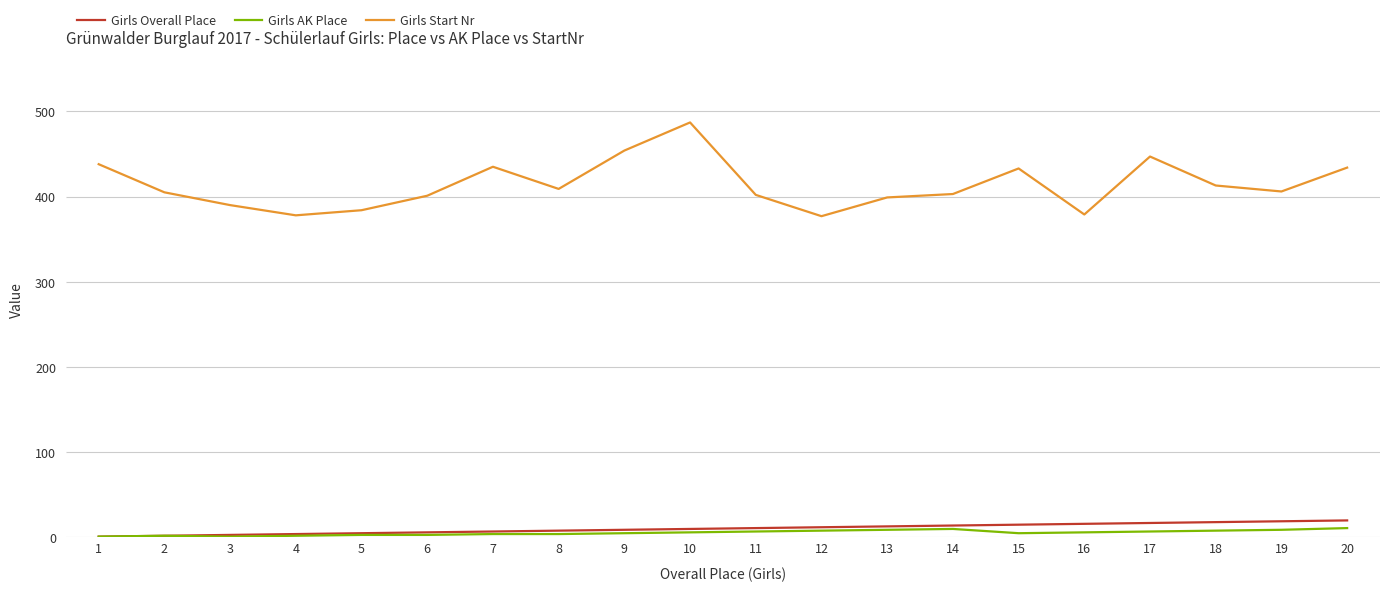

What is the minimum value for Girls Start Nr?

377